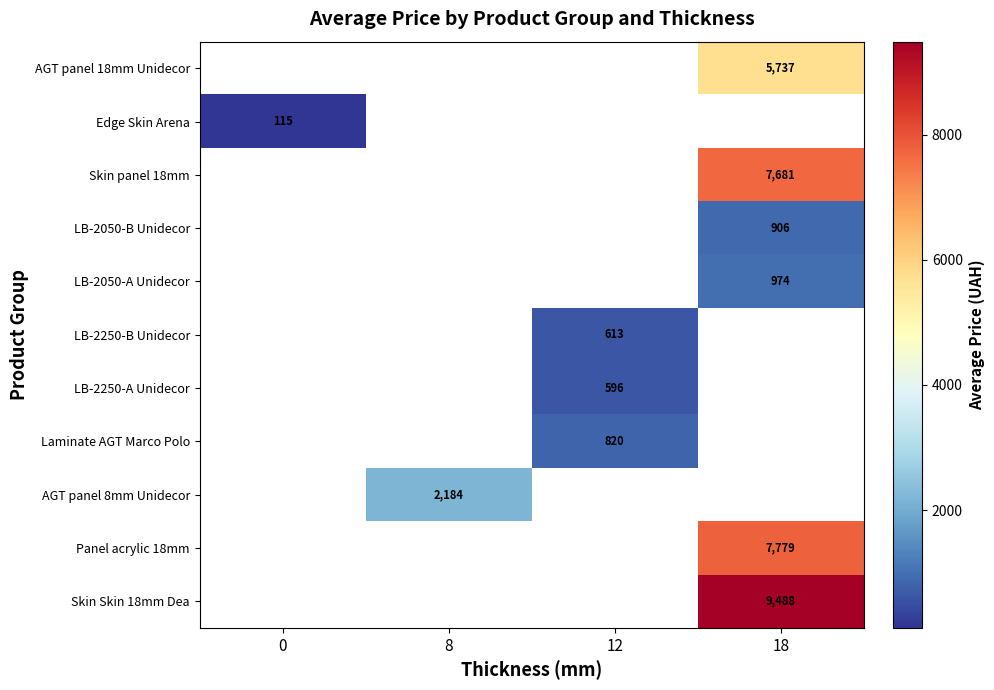

Is the value of LB-2050-B Unidecor at 18 greater than the value of Laminate AGT Marco Polo at 12?

Yes